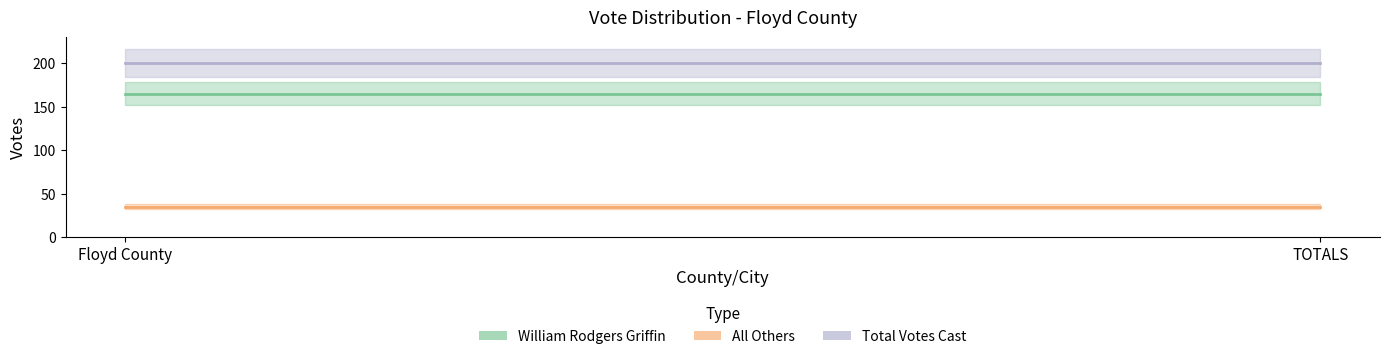

Count the number of data series in this chart.

3